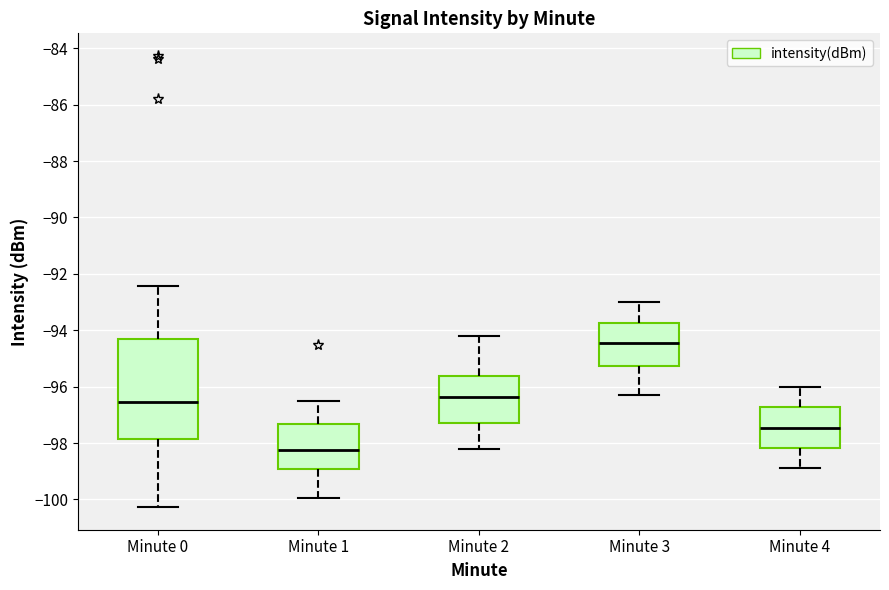

Reading left to right, read every box against the y-axis: the position of its median line, the range the box covers, and the ends of its whiskers. The values are not printed on the chart, so give them approximately, as read against the axis.

Minute 0: median -96.6, box -97.8 to -94.4, whiskers -100.2 to -92.4
Minute 1: median -98.2, box -99.0 to -97.4, whiskers -100.0 to -96.4
Minute 2: median -96.4, box -97.2 to -95.6, whiskers -98.2 to -94.2
Minute 3: median -94.4, box -95.2 to -93.8, whiskers -96.2 to -93.0
Minute 4: median -97.4, box -98.2 to -96.8, whiskers -98.8 to -96.0